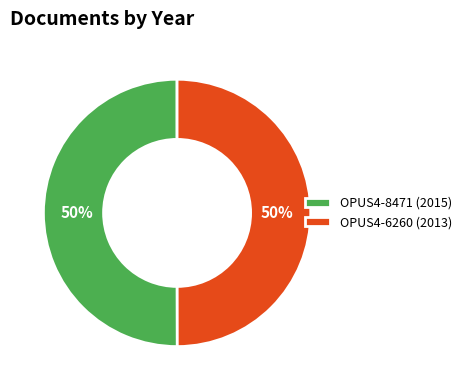

Approximately how many times larger is the value at OPUS4-6260 (2013) compared to OPUS4-8471 (2015)?

1.0